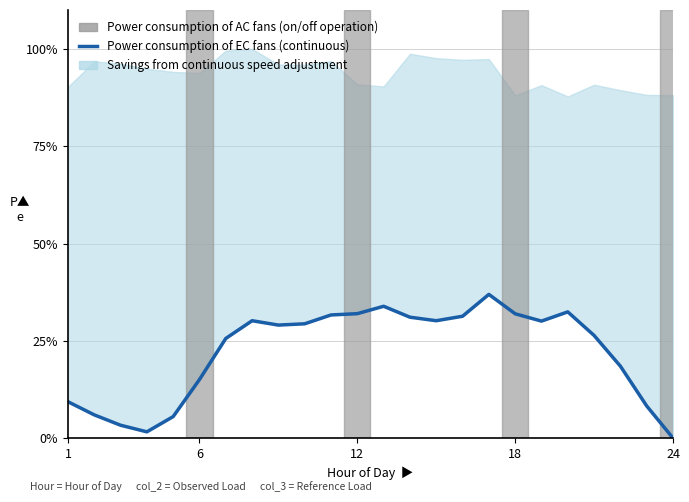

How many data points does each series have?

24